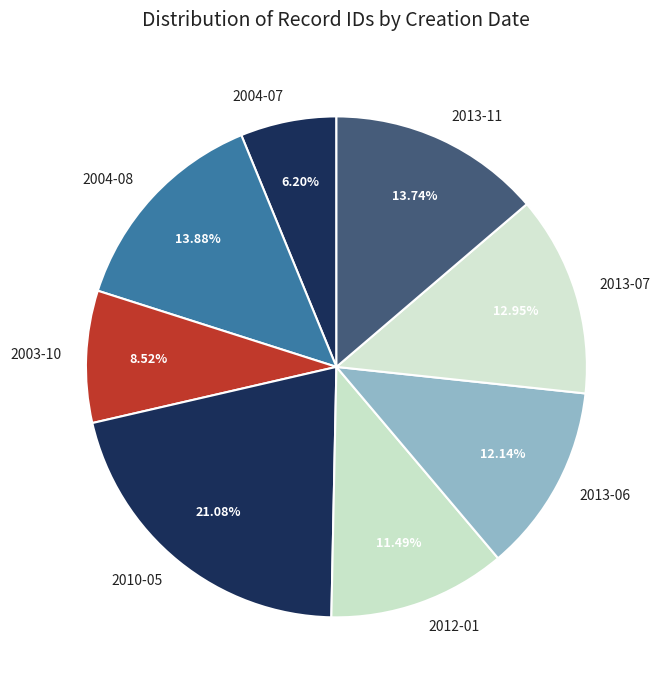

How many slices are in this pie chart?

8